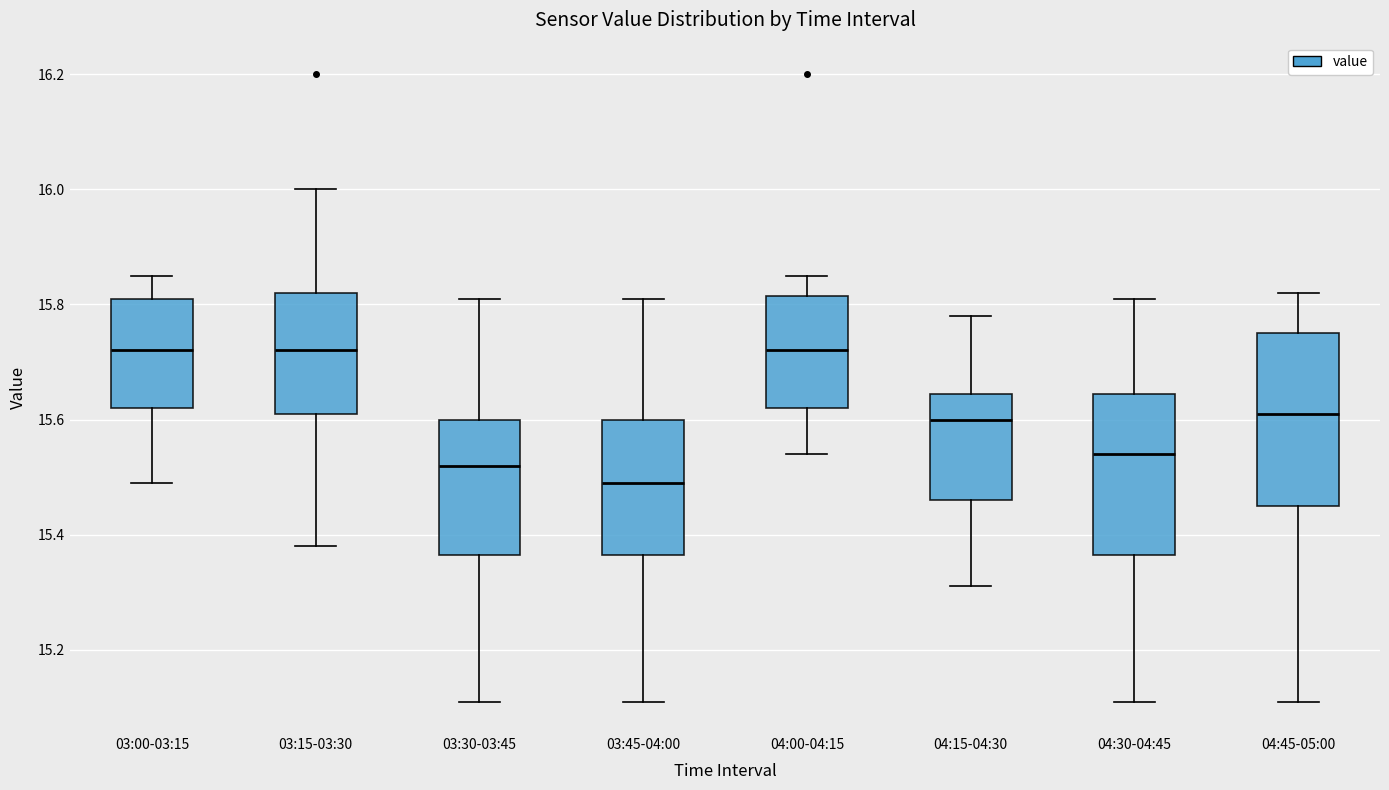

Reading left to right, read every box against the y-axis: the position of its median line, the range the box covers, and the ends of its whiskers. The values are not printed on the chart, so give them approximately, as read against the axis.

03:00-03:15: median 15.72, box 15.62 to 15.82, whiskers 15.50 to 15.86
03:15-03:30: median 15.72, box 15.62 to 15.82, whiskers 15.38 to 16.00
03:30-03:45: median 15.52, box 15.36 to 15.60, whiskers 15.12 to 15.82
03:45-04:00: median 15.50, box 15.36 to 15.60, whiskers 15.12 to 15.82
04:00-04:15: median 15.72, box 15.62 to 15.82, whiskers 15.54 to 15.86
04:15-04:30: median 15.60, box 15.46 to 15.64, whiskers 15.32 to 15.78
04:30-04:45: median 15.54, box 15.36 to 15.64, whiskers 15.12 to 15.82
04:45-05:00: median 15.62, box 15.46 to 15.76, whiskers 15.12 to 15.82